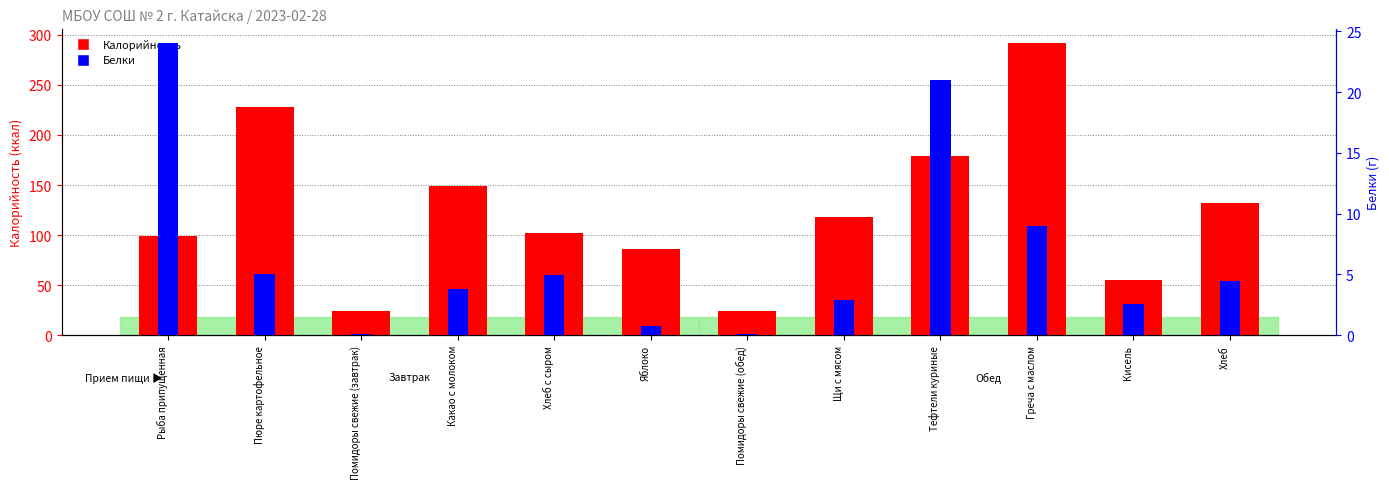

The Белки series shows 8.9 at Греча с маслом. True or false?

True